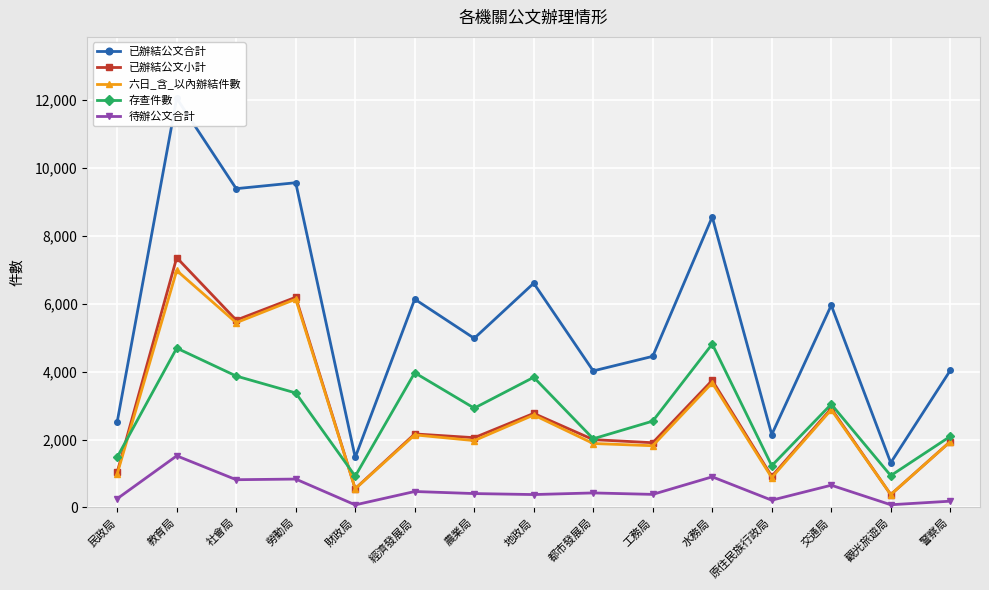

Is it true that 存查件數 equals 590 at 原住民族行政局?

False